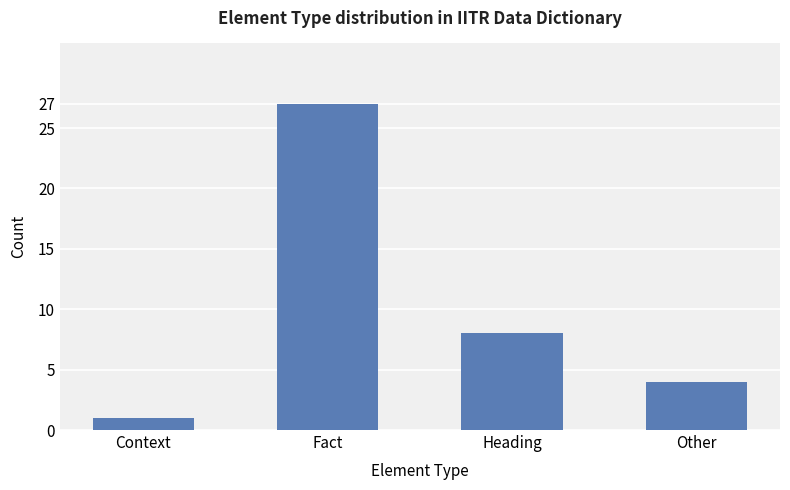

Which category has the lowest value across all series?

Context